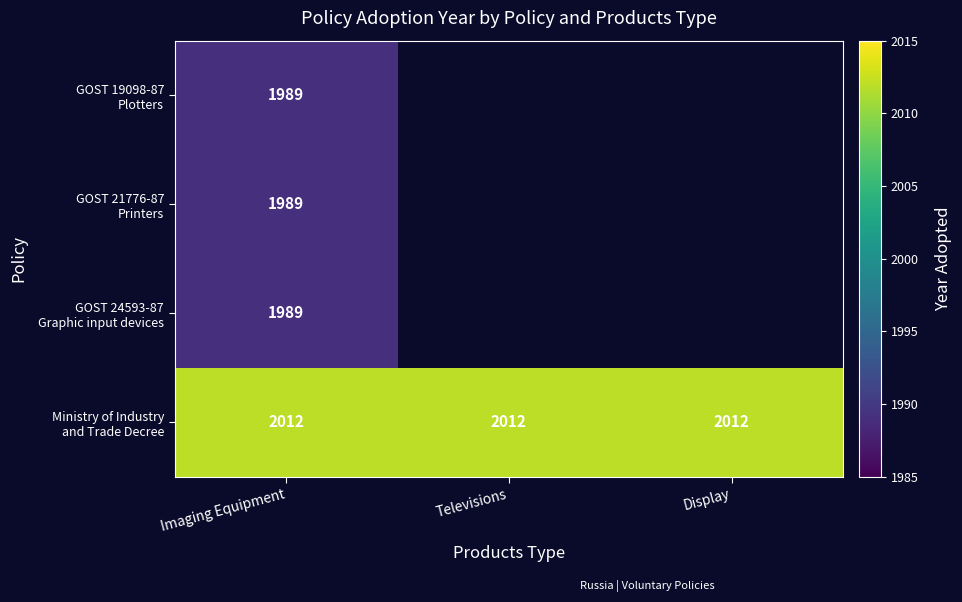

What is the difference between the highest and lowest values at Imaging Equipment?

23